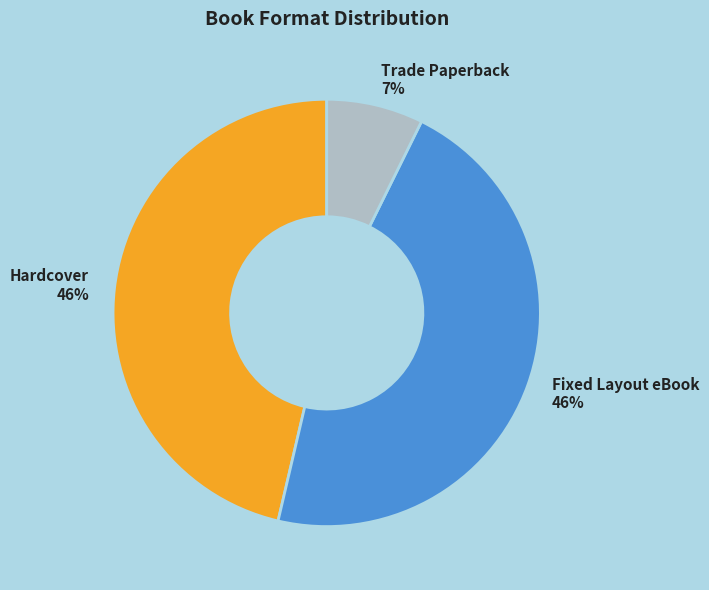

Is there a majority slice in this chart?

No